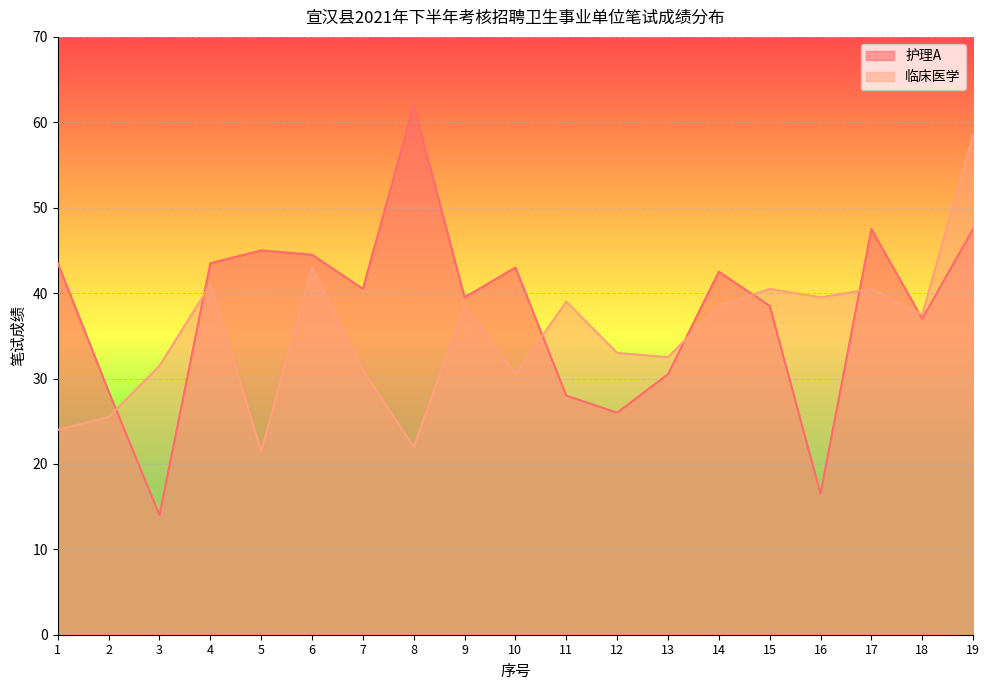

Which has a higher value, 11 or 2?

2